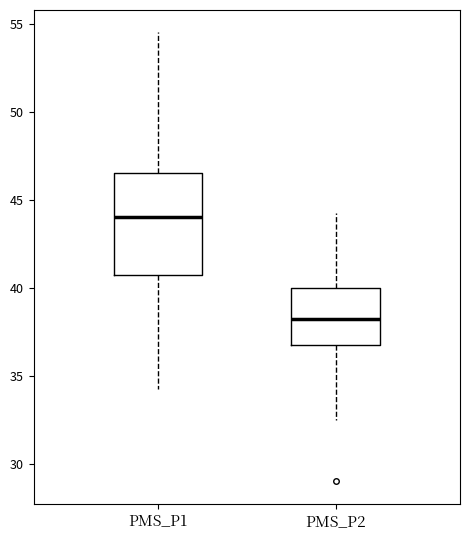

Which box is the tallest, from its lower edge to its upper edge?

PMS_P1